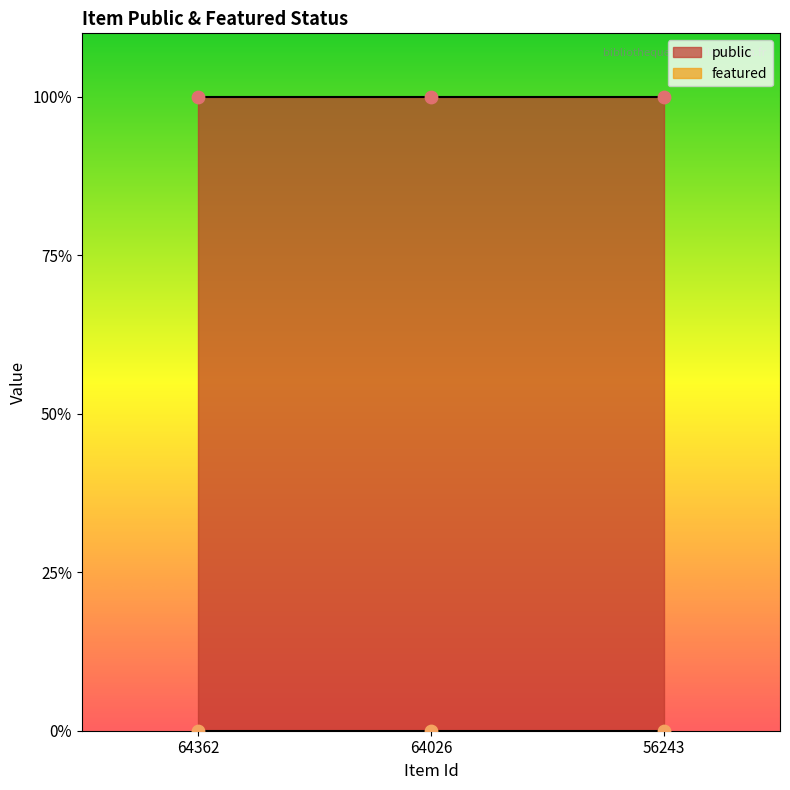

Which series has the largest total across all categories?

public